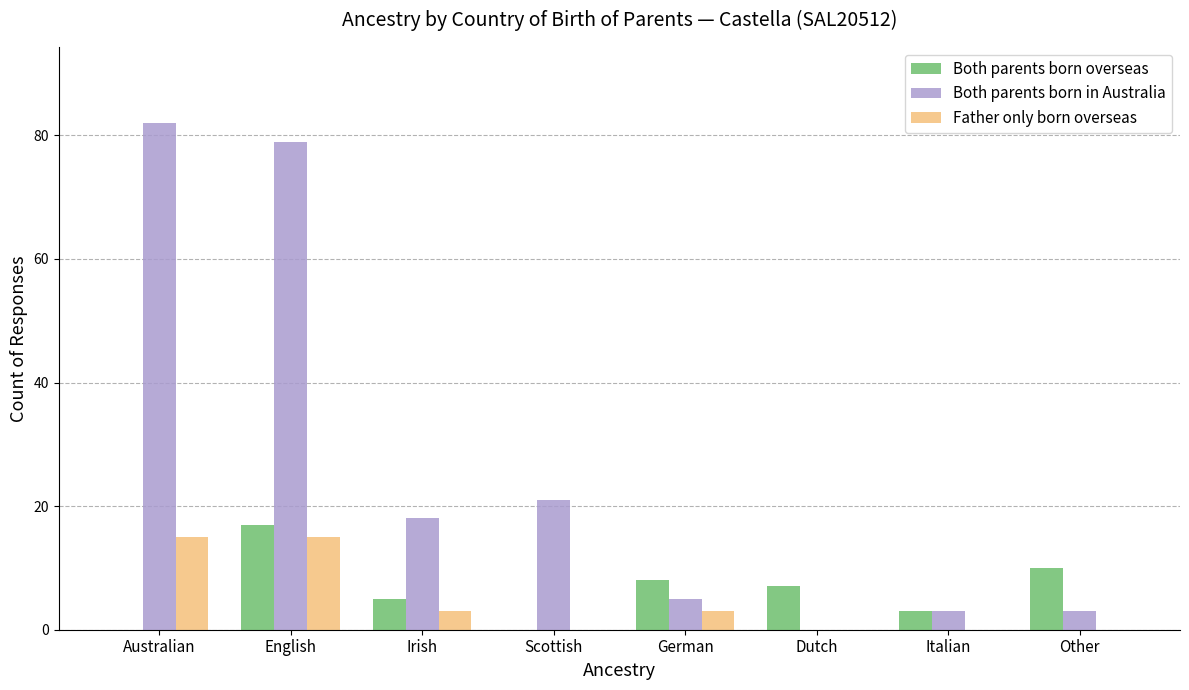

What is the greatest value displayed?

82